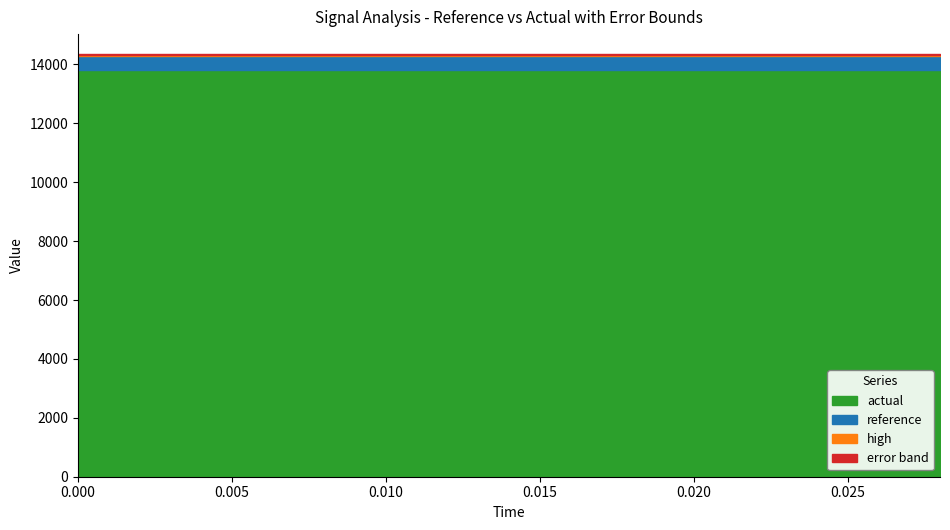

True or false: high has more than 0 interior local peaks.

False